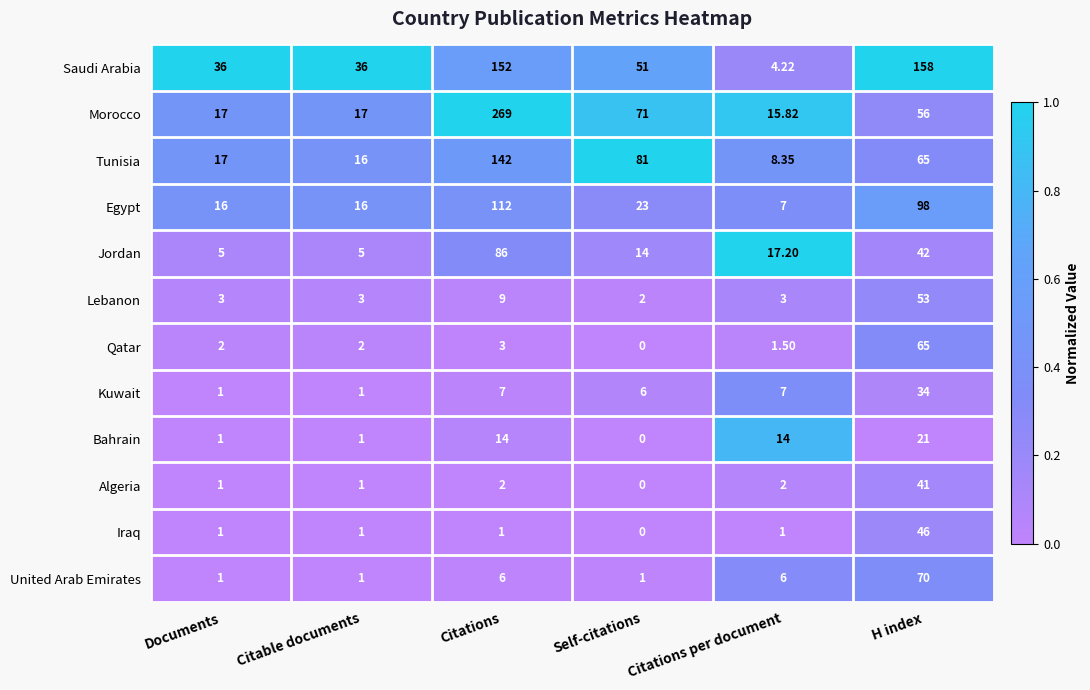

Which series has the largest range (max minus min)?

Morocco